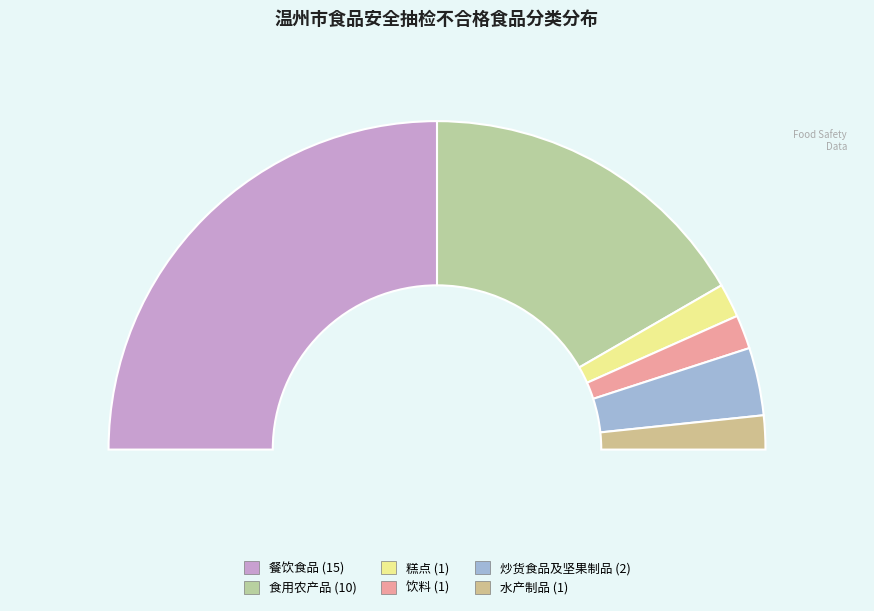

How many slices are in this pie chart?

6